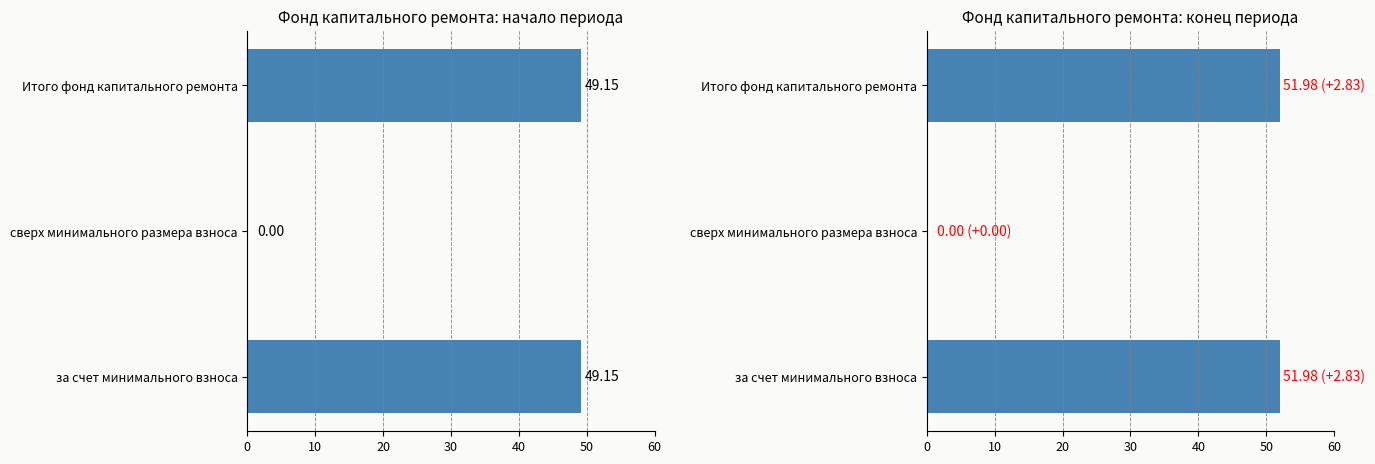

What value does the Остаток на конец периода series have at за счет минимального взноса?

52.0